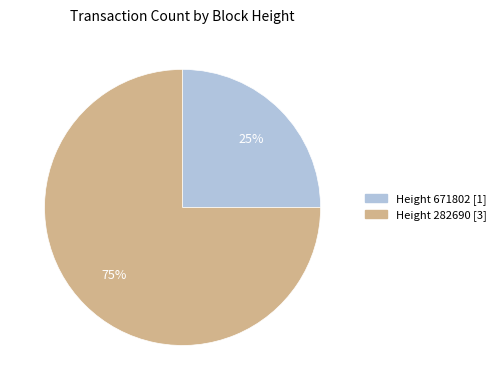

Does any single category account for the majority?

Yes